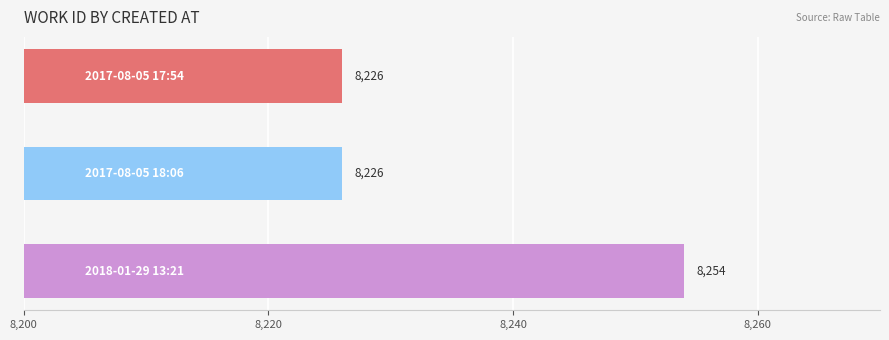

What is the value of the 3rd bar from the top?

8254